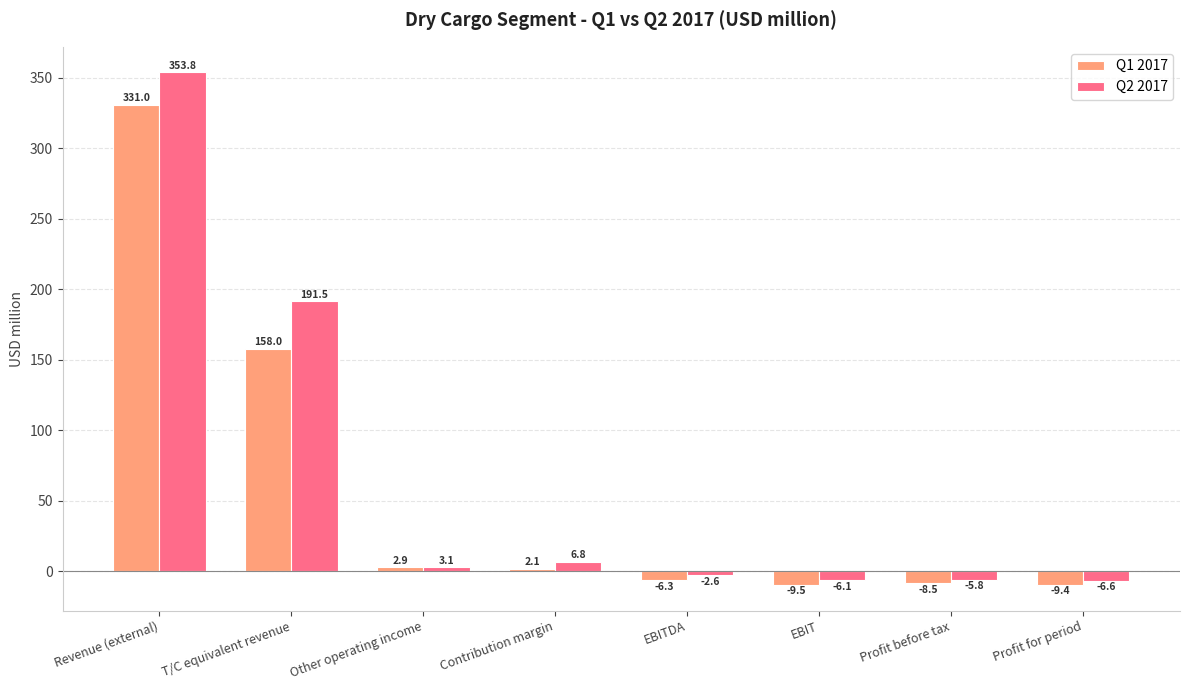

Reading left to right, extract all data points from this chart.

Q1 2017: Revenue (external)=331.0	T/C equivalent revenue=158.0	Other operating income=2.9	Contribution margin=2.1	EBITDA=-6.3	EBIT=-9.5	Profit before tax=-8.5	Profit for period=-9.4
Q2 2017: Revenue (external)=353.8	T/C equivalent revenue=191.5	Other operating income=3.1	Contribution margin=6.8	EBITDA=-2.6	EBIT=-6.1	Profit before tax=-5.8	Profit for period=-6.6